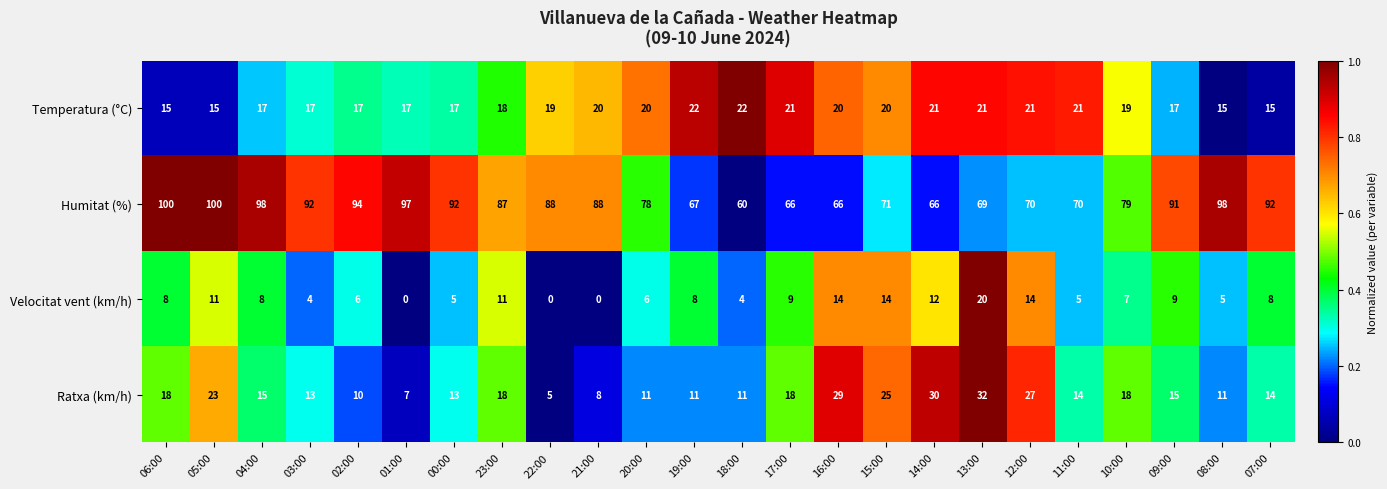

What is the difference between the maximum and minimum values in the Temperatura (°C) series?

7